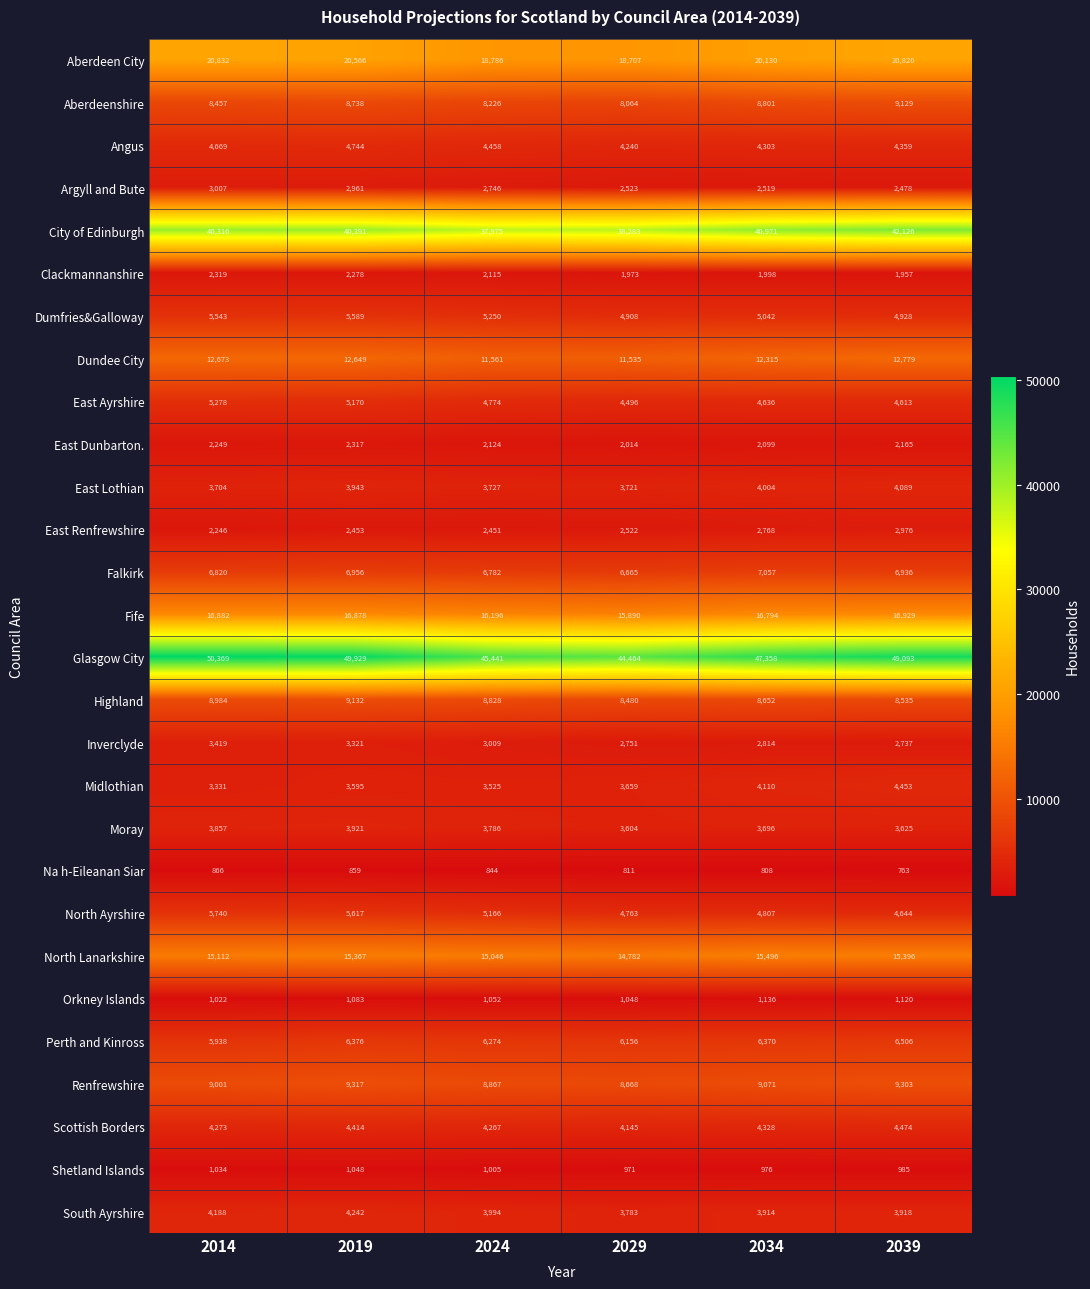

At which category is the sum across all series the highest?

2019